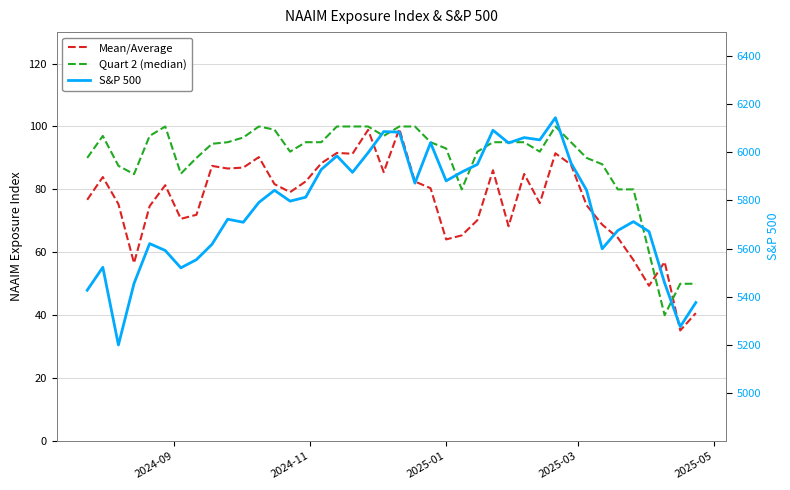

True or false: Mean/Average and Quart 2 (median) cross at least once.

True